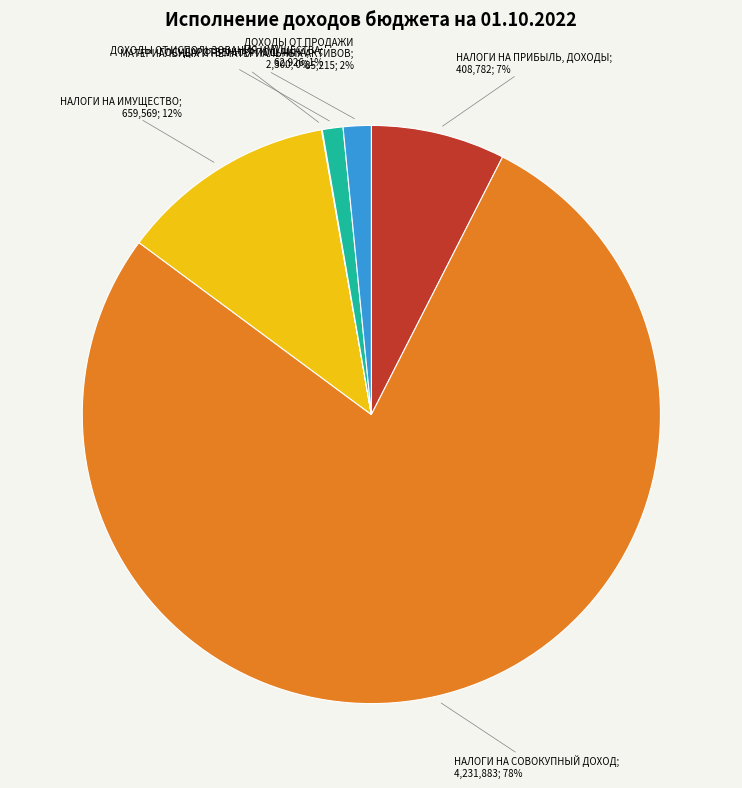

Is there any slice that represents more than half of the pie?

Yes